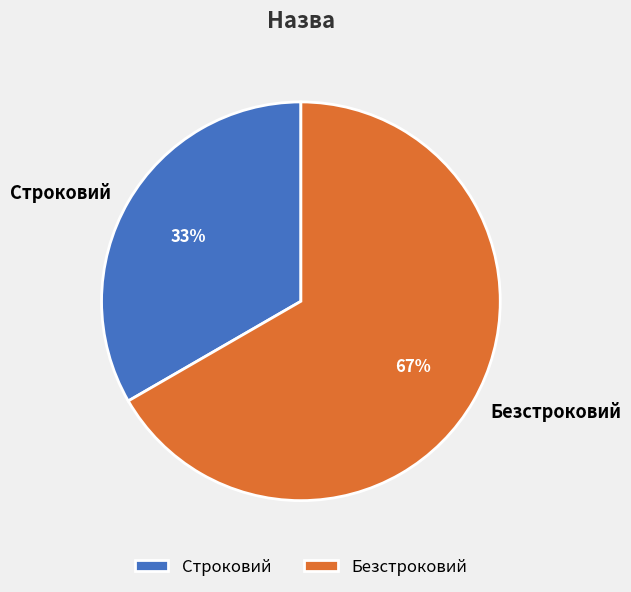

Rank the categories by value from lowest to highest.

Строковий, Безстроковий